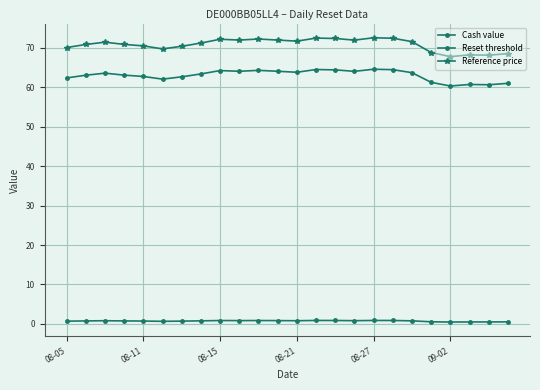

What is the label of the 8th point from the left?

7